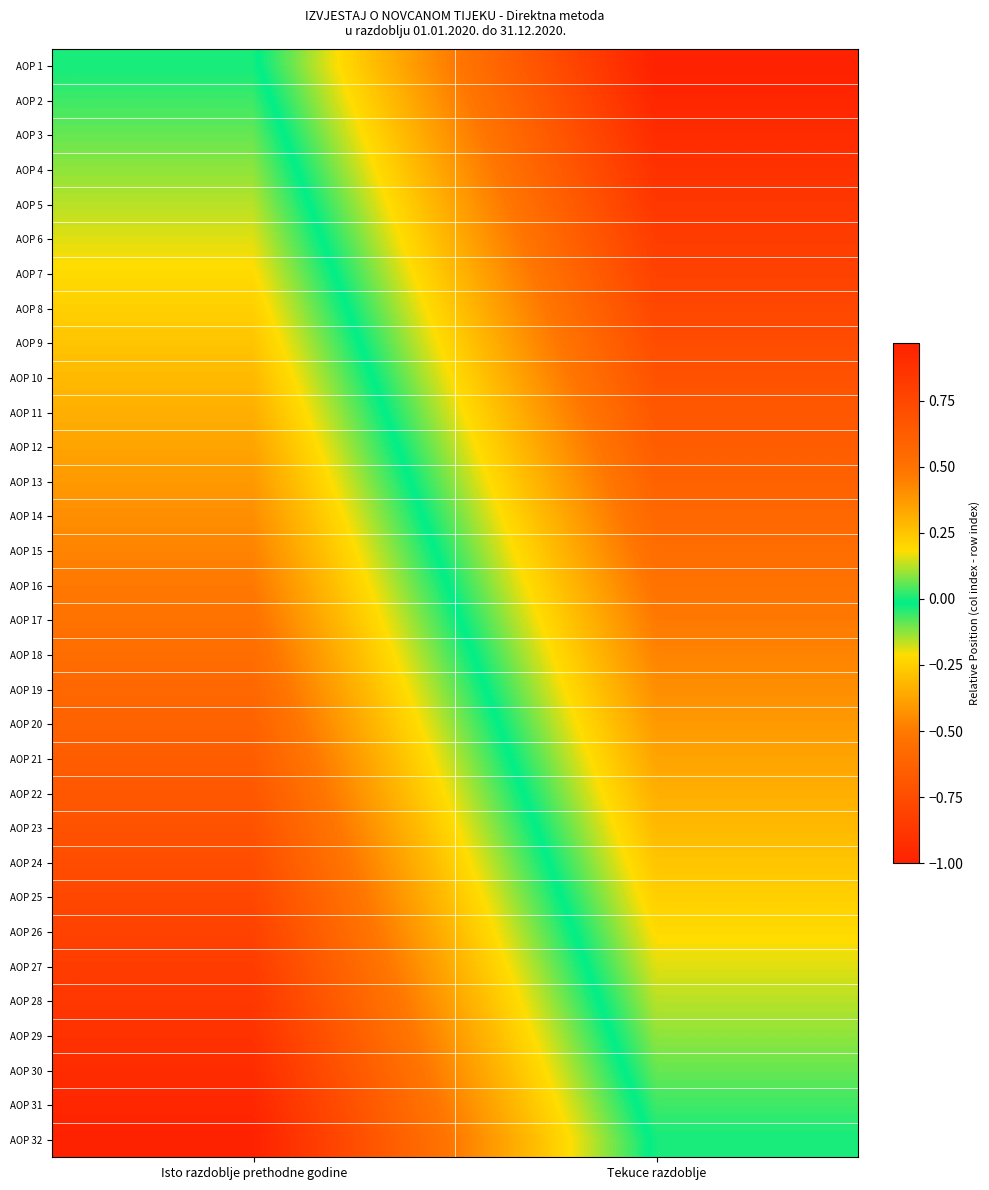

What is the spread (max minus min) of values at Tekuce razdoblje?

1.0